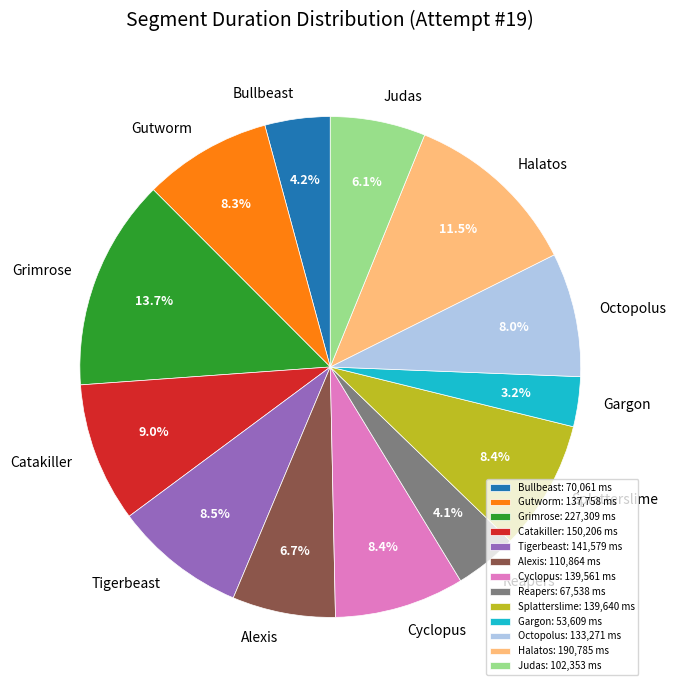

Which category has the smallest portion of the pie?

Gargon